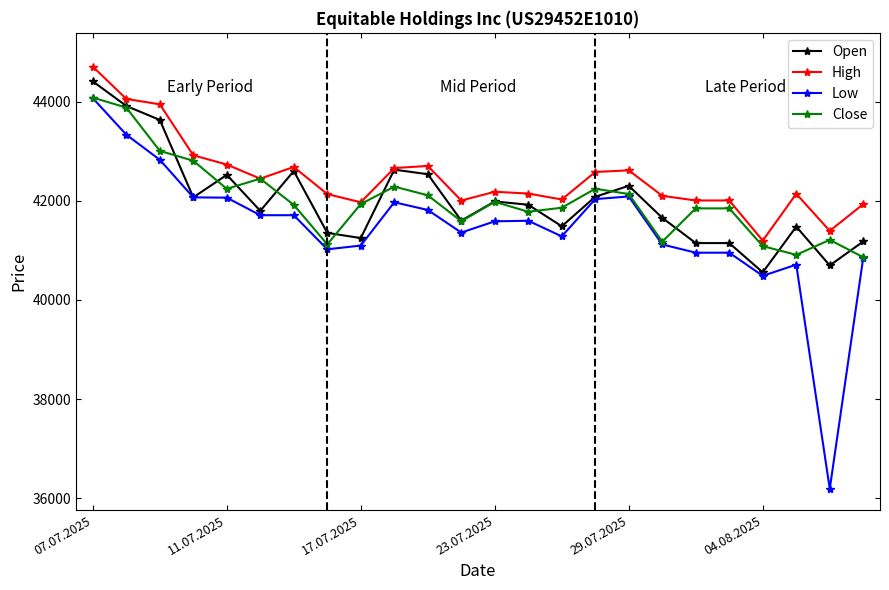

What is the minimum value shown in the chart?

36188